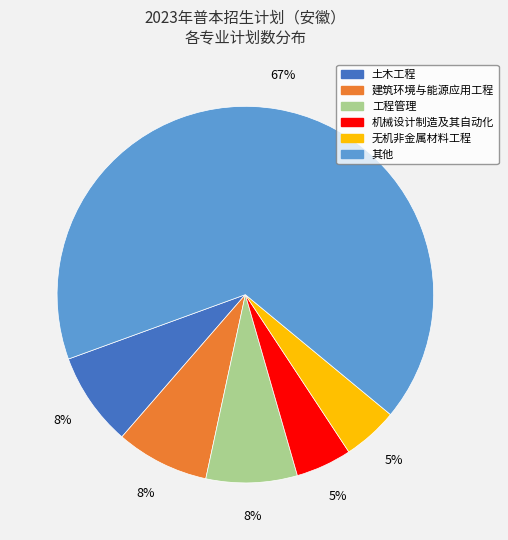

Is there a majority slice in this chart?

Yes